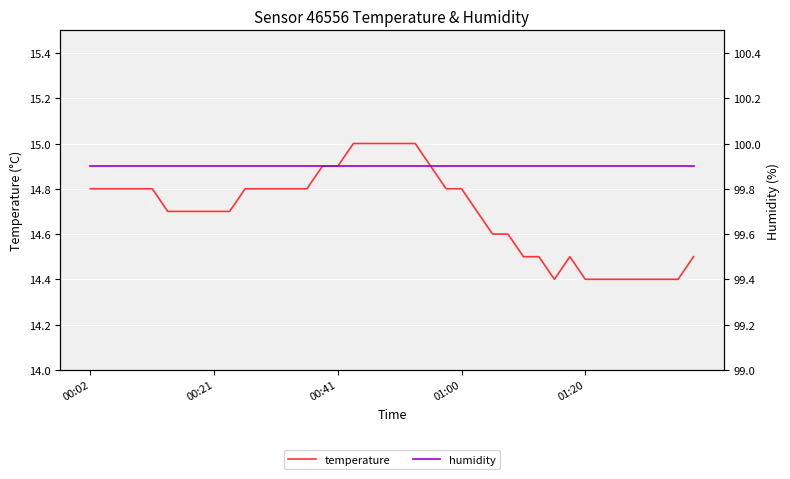

What are all the series names shown in the legend?

temperature, humidity